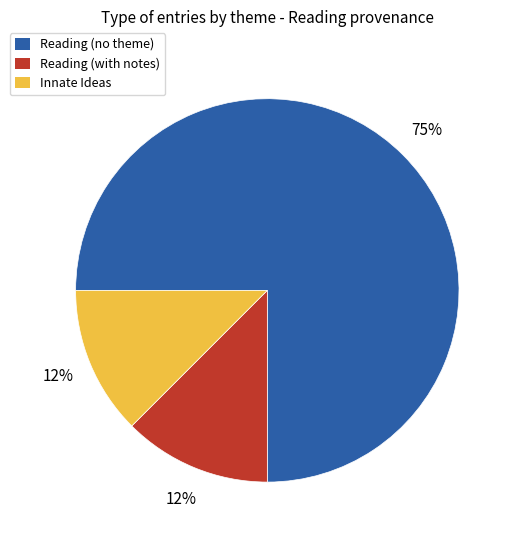

To the nearest percent, what is the average slice percentage?

33%